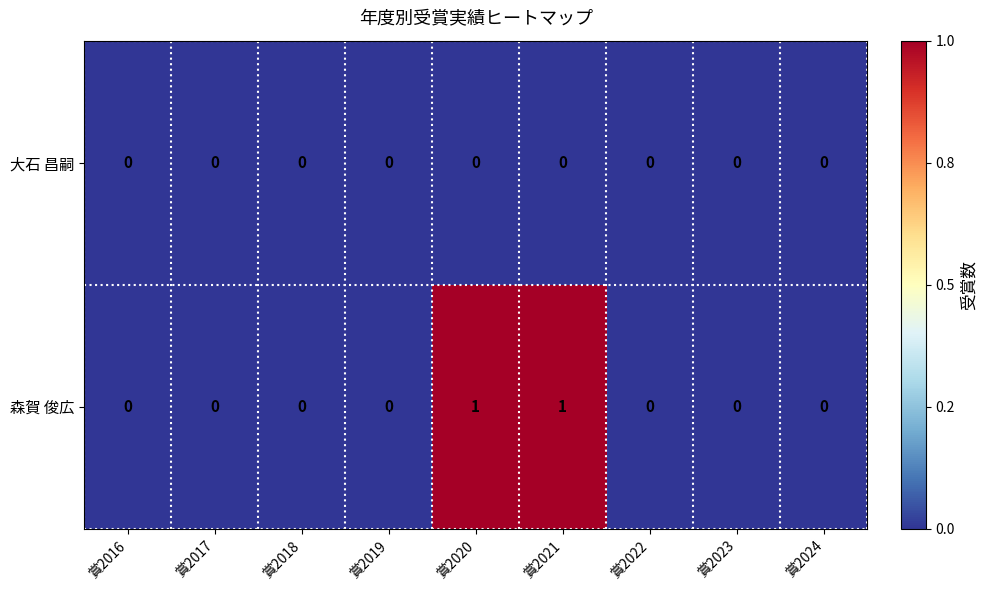

The 森賀 俊広 series shows 1 at 賞2020. True or false?

True